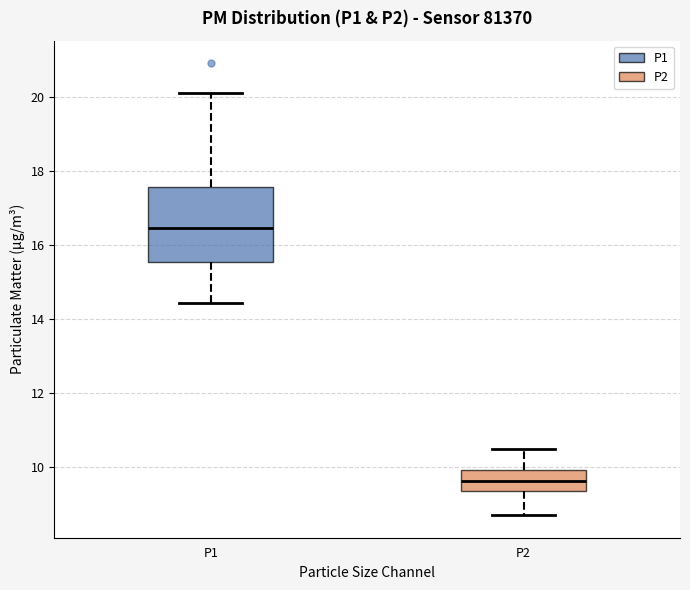

Which box has the highest median line?

P1